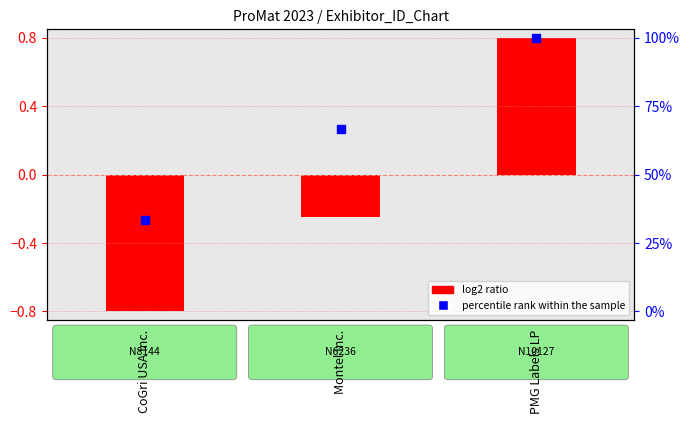

Which series reaches the maximum Y coordinate?

log2 ratio